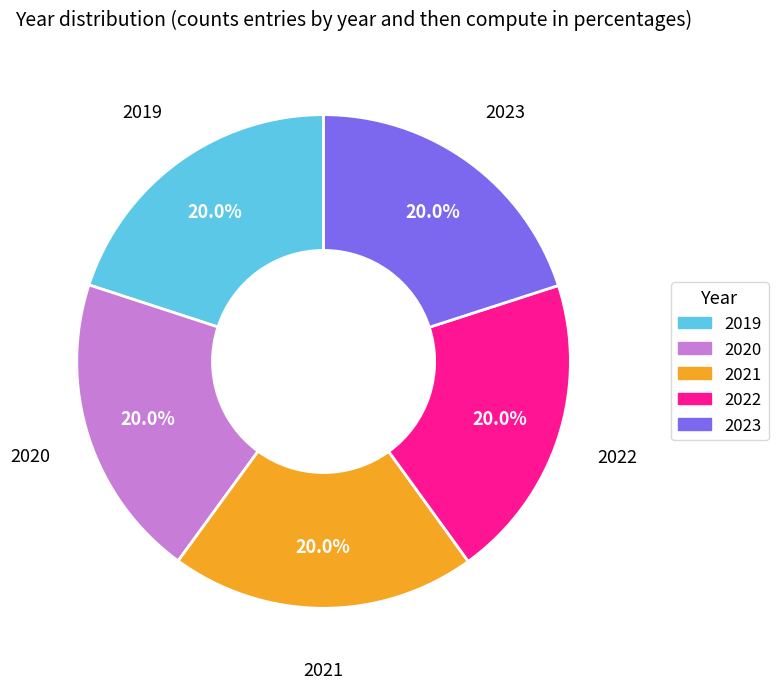

Approximately how many times larger is the value at 2019 compared to 2022?

1.0